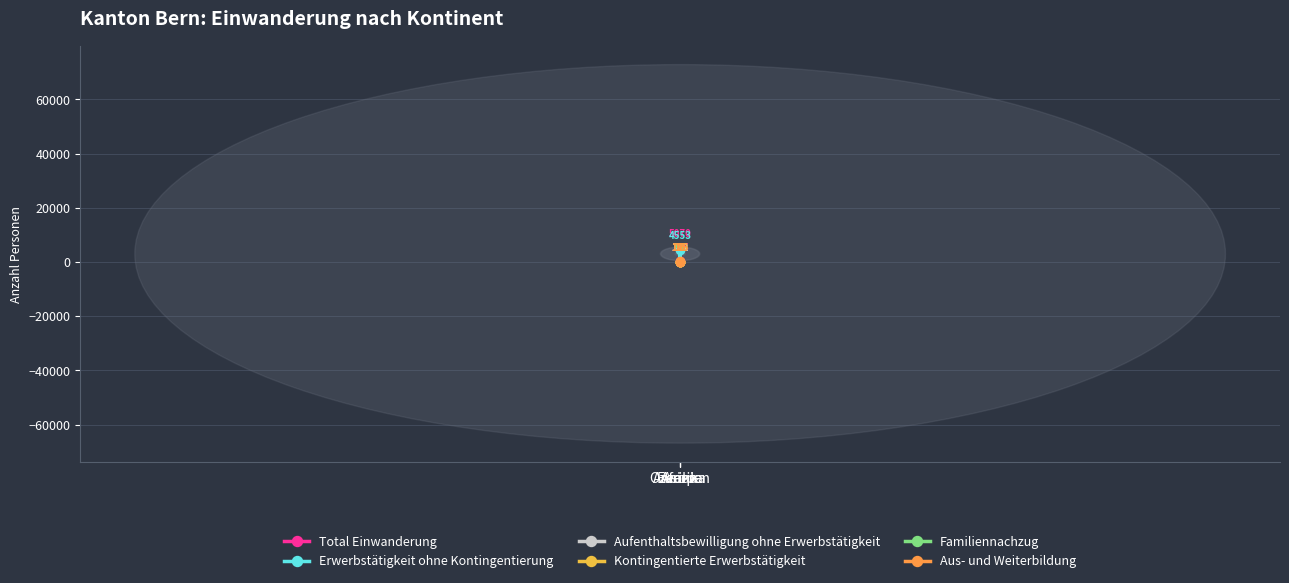

How many lines are shown in the chart?

6